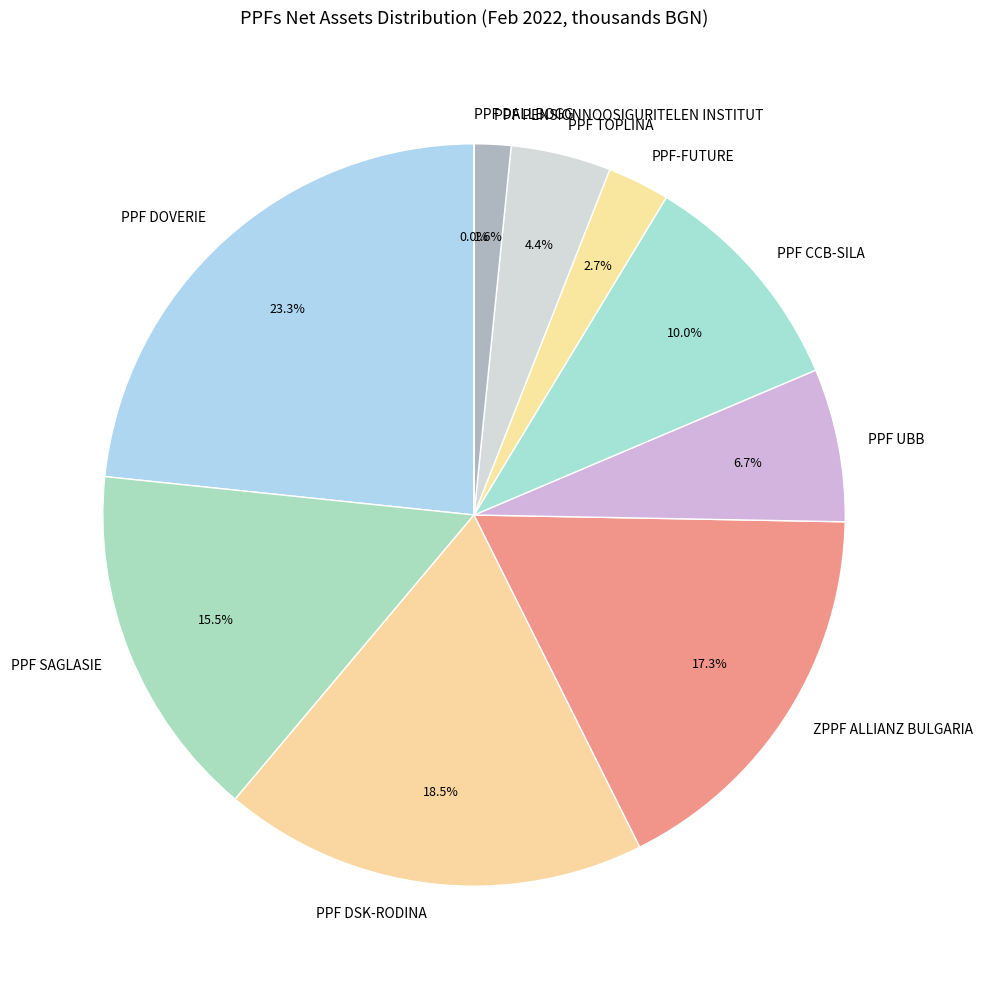

To the nearest percent, what is the difference between the PPF DOVERIE and ZPPF ALLIANZ BULGARIA slice percentages?

6%